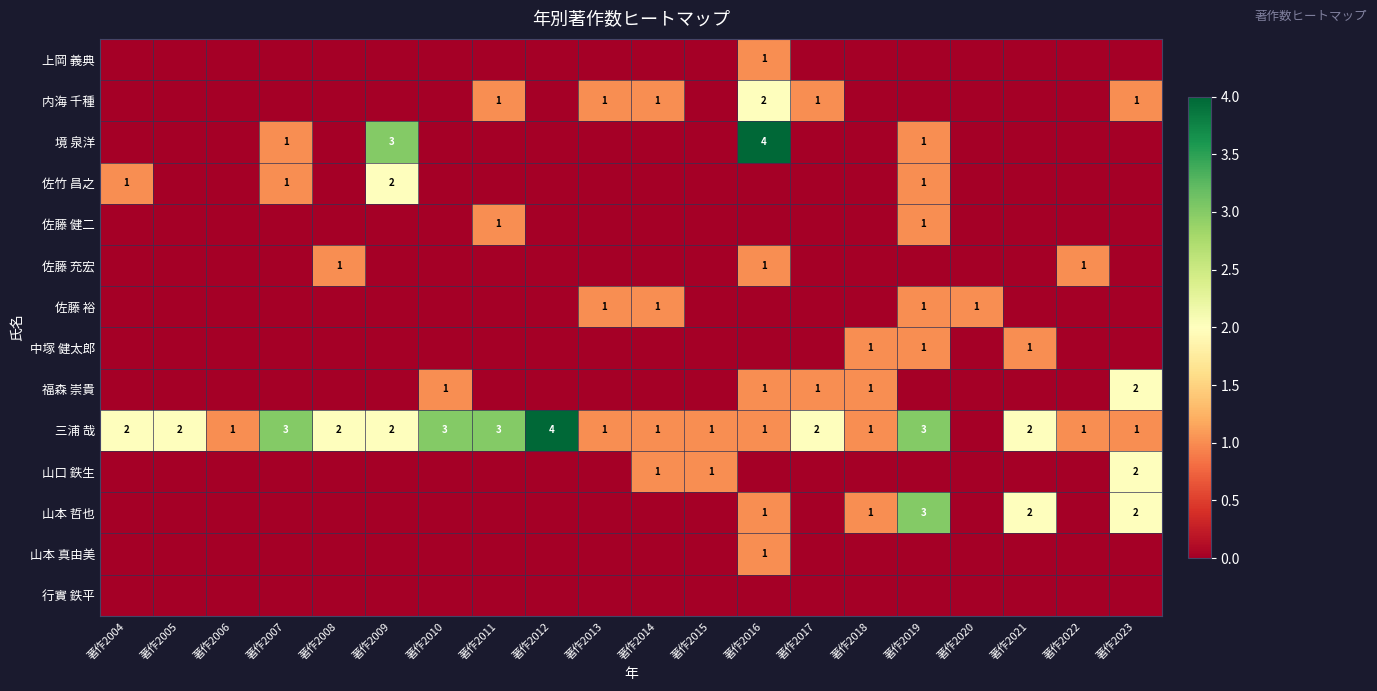

Is it true that 山本 真由美 equals 0 at 著作2005?

True